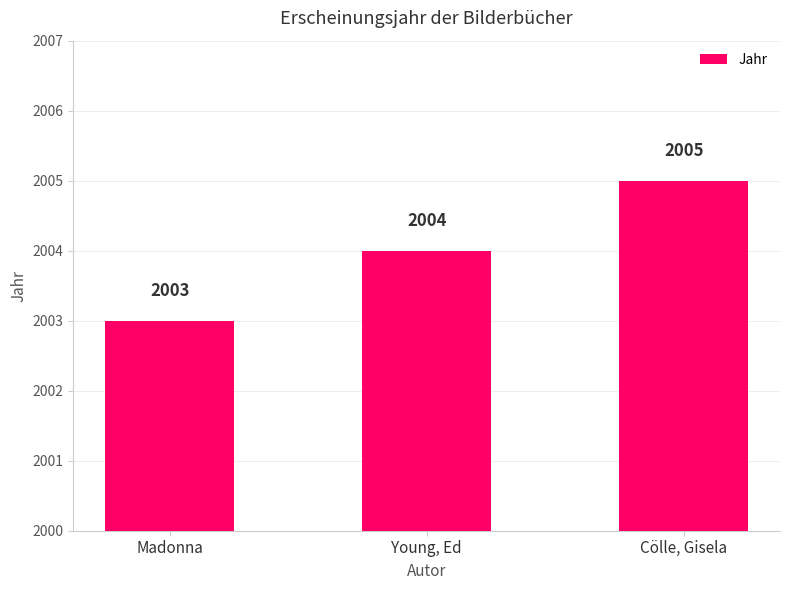

How many values are between 2003 and 2005?

3